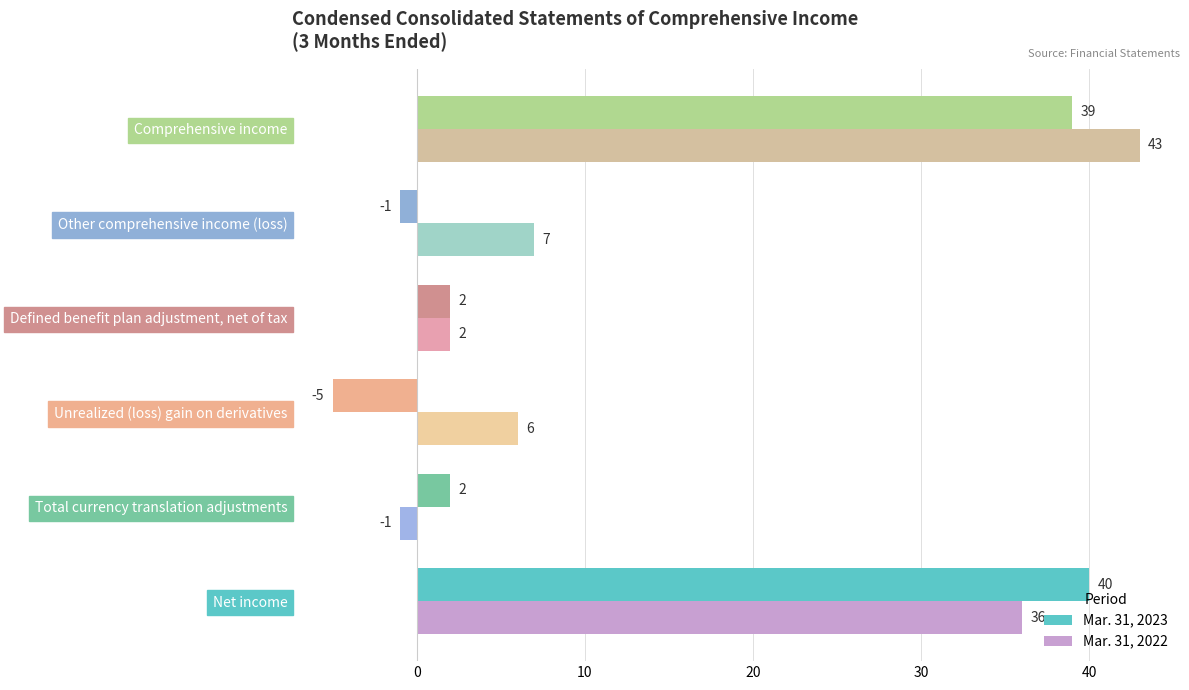

Which series has the largest total across all categories?

Mar. 31, 2022